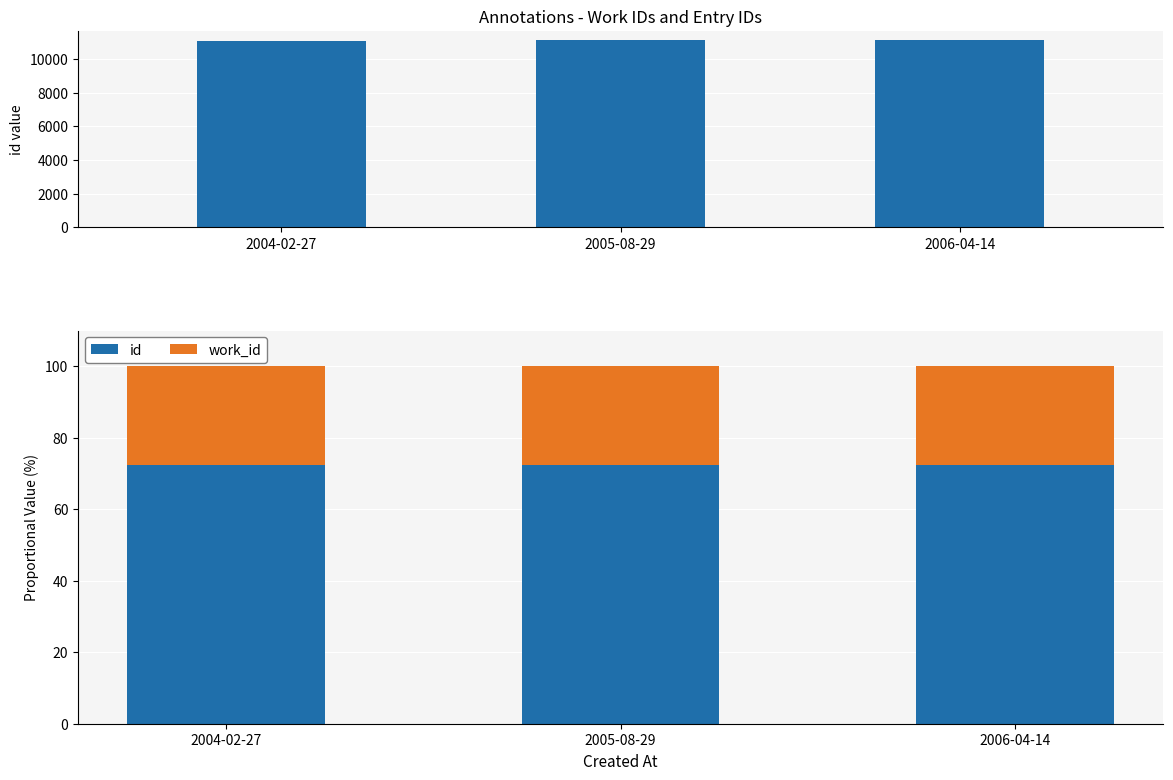

Does the chart contain stacked bars?

No